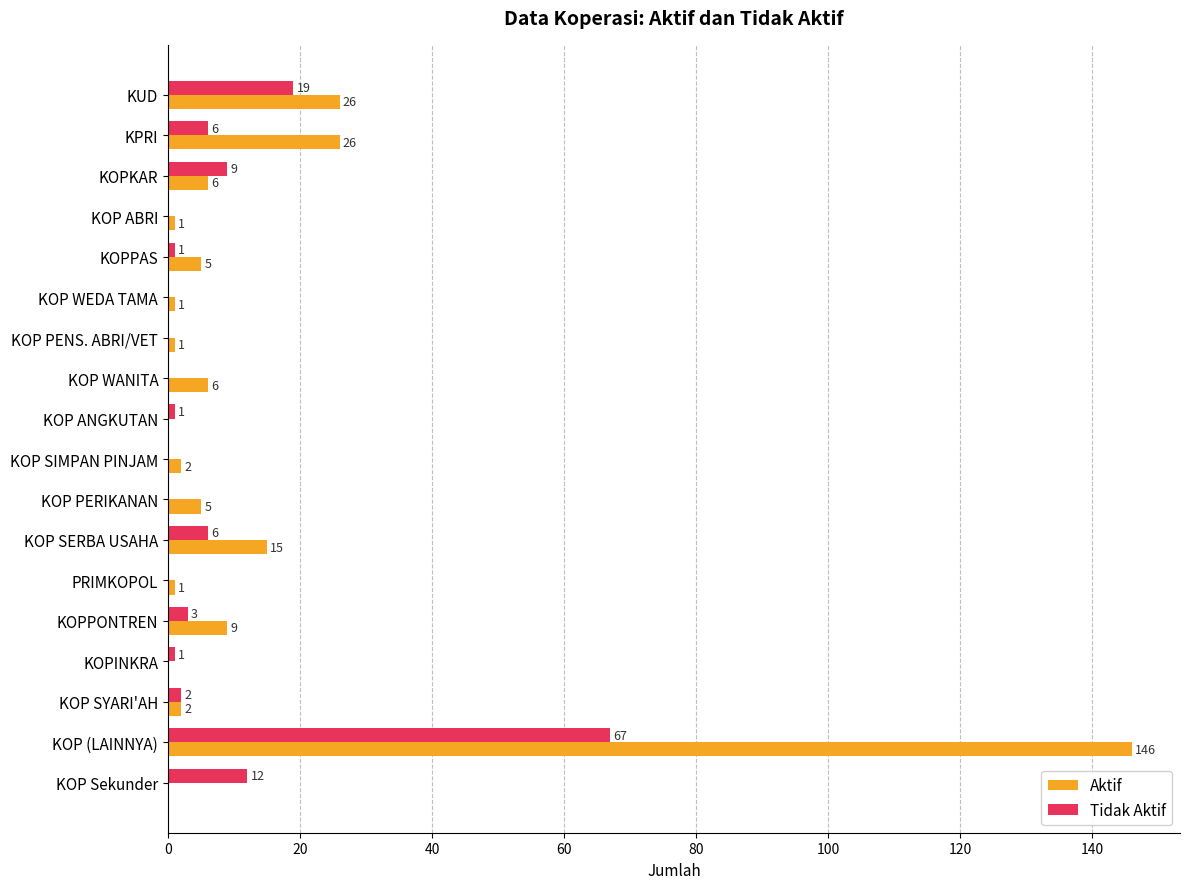

Which series has the largest range (max minus min)?

Aktif